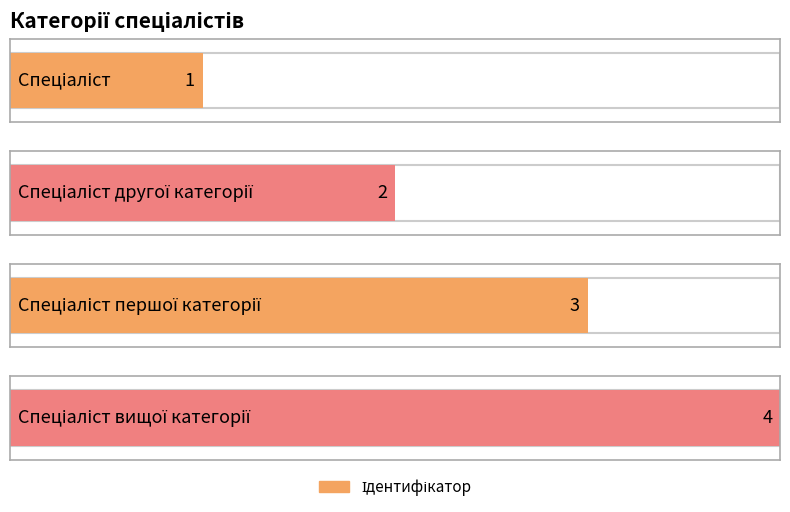

What is the sum of the values at Спеціаліст and Спеціаліст другої категорії?

3